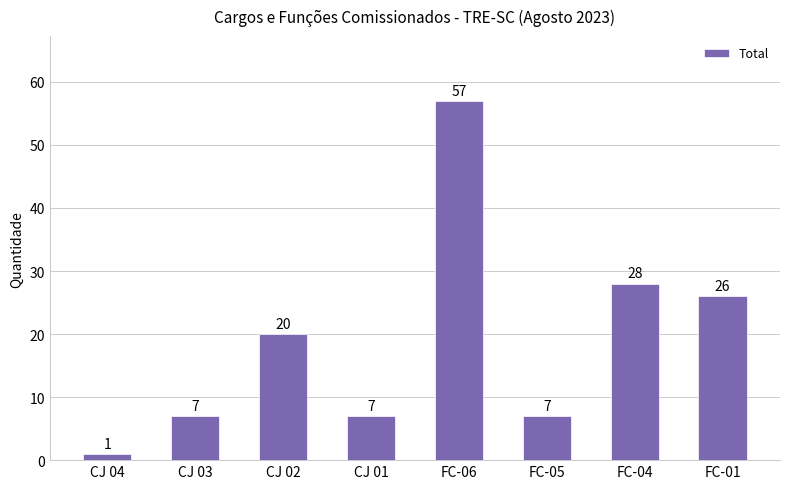

What is the label of the 4th bar from the right?

FC-06